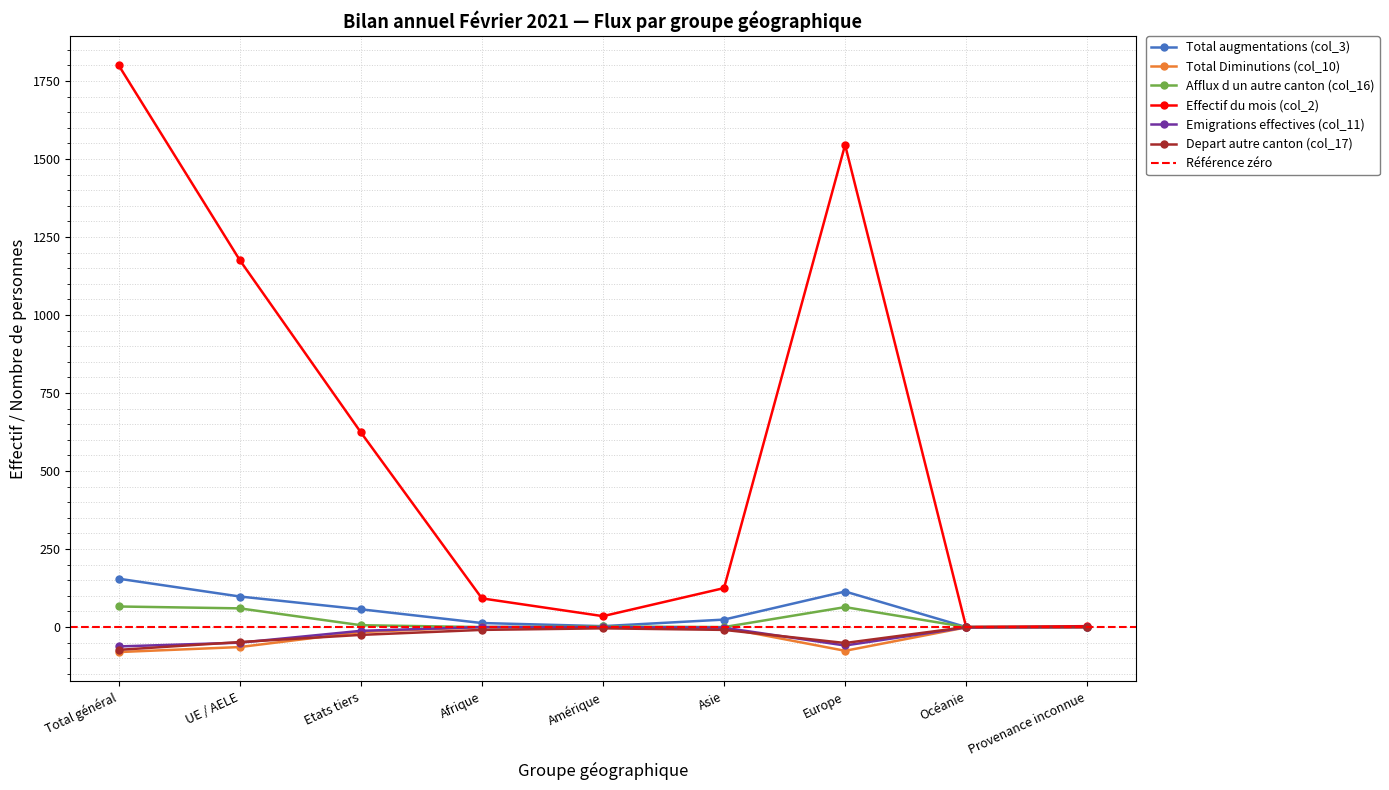

List the series in order of their peak value, lowest first.

Total Diminutions (col_10), Emigrations effectives (col_11), Depart autre canton (col_17), Afflux d un autre canton (col_16), Total augmentations (col_3), Effectif du mois (col_2)